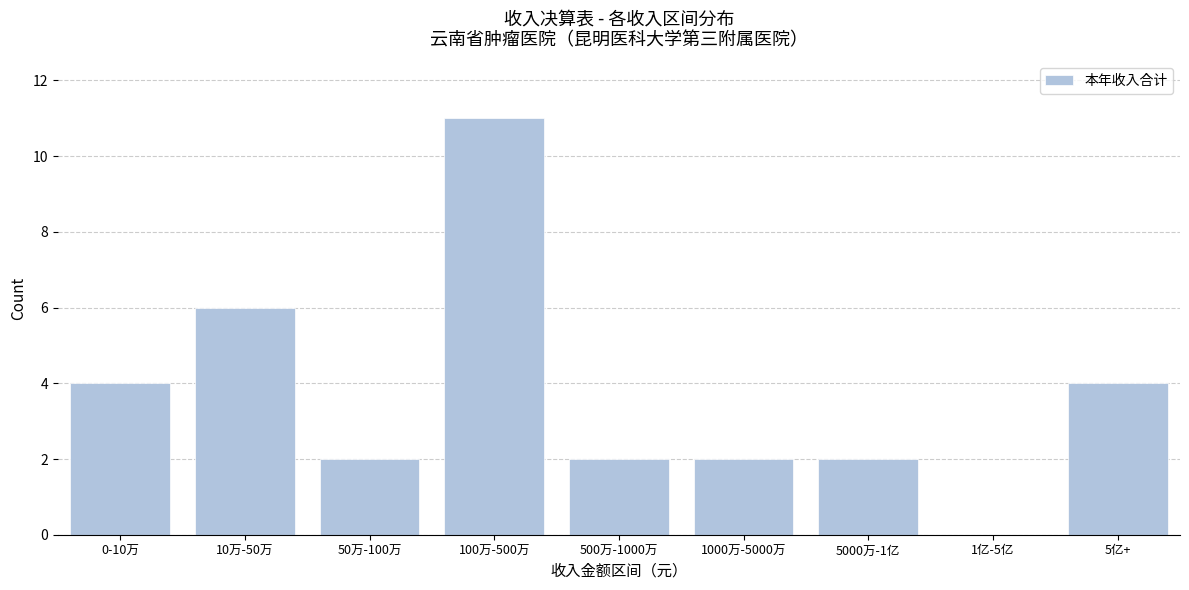

Reading left to right, transcribe all the data shown in this chart.

0-10万=4	10万-50万=6	50万-100万=2	100万-500万=11	500万-1000万=2	1000万-5000万=2	5000万-1亿=2	1亿-5亿=0	5亿+=4